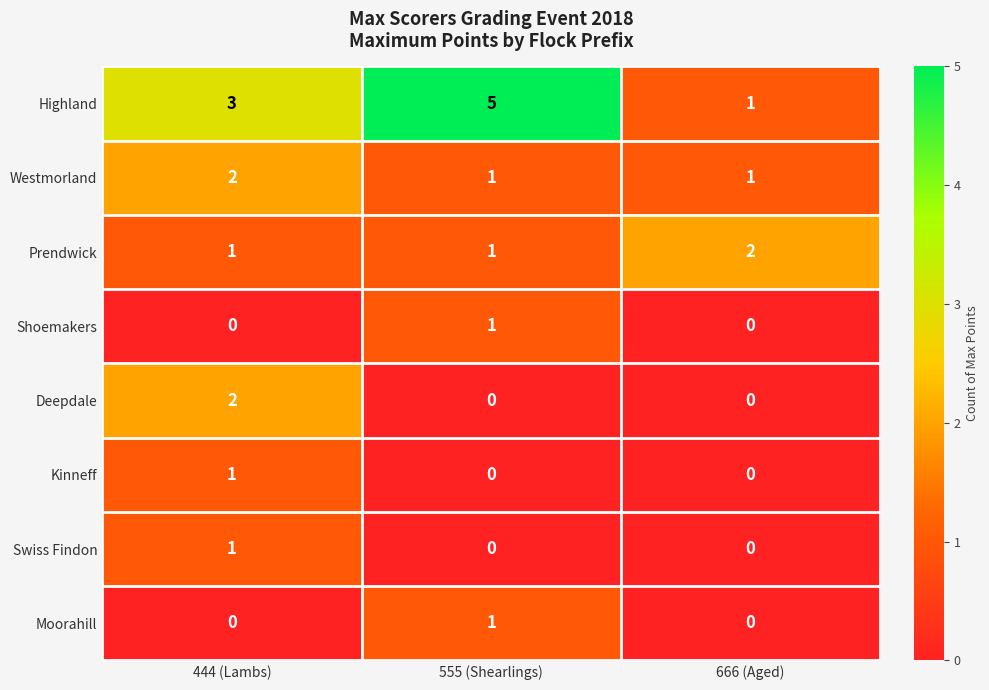

What is the spread (max minus min) of values at 444 (Lambs)?

3